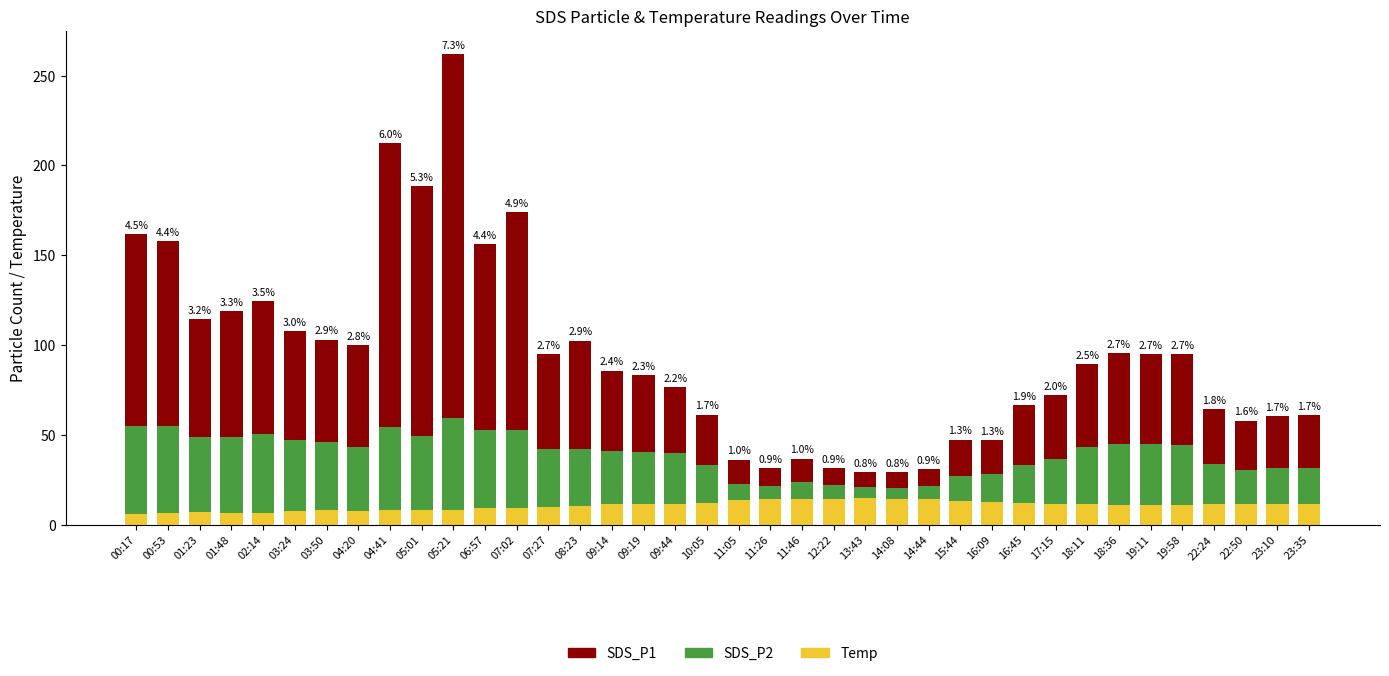

How many bars are there in total?

38